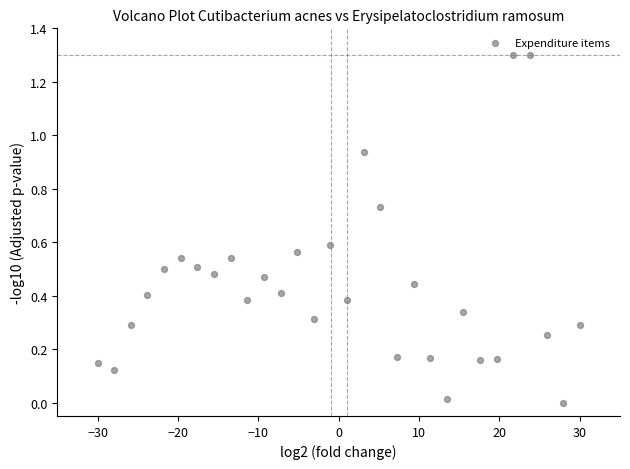

What is the range of Y values (max minus min)?

1.3